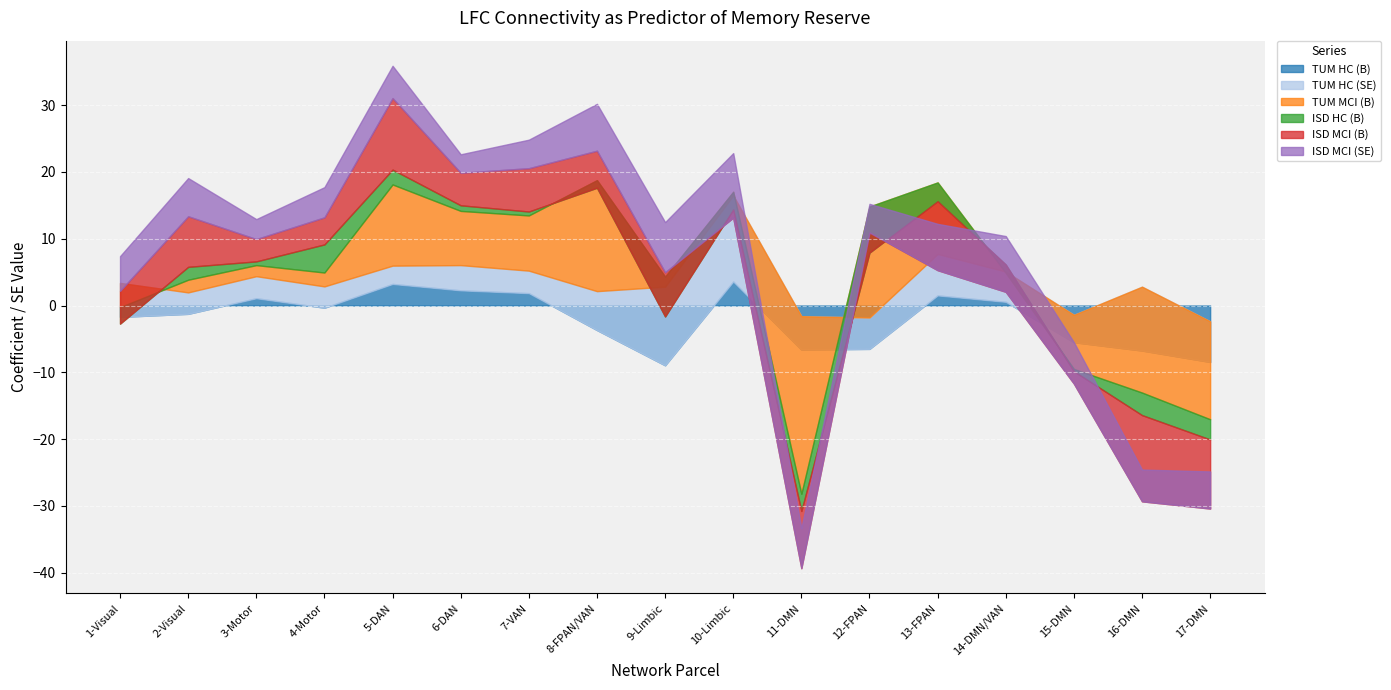

What is the label of the 1st point from the left?

1-Visual